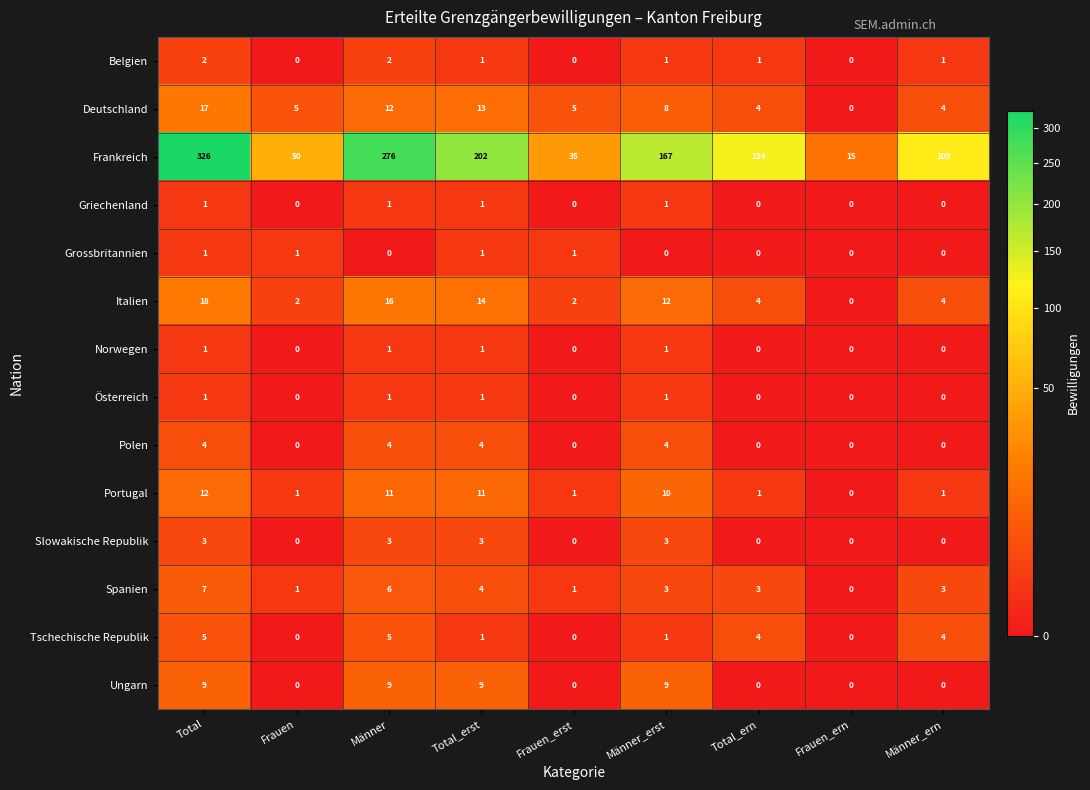

At which category is the sum across all series the highest?

Total